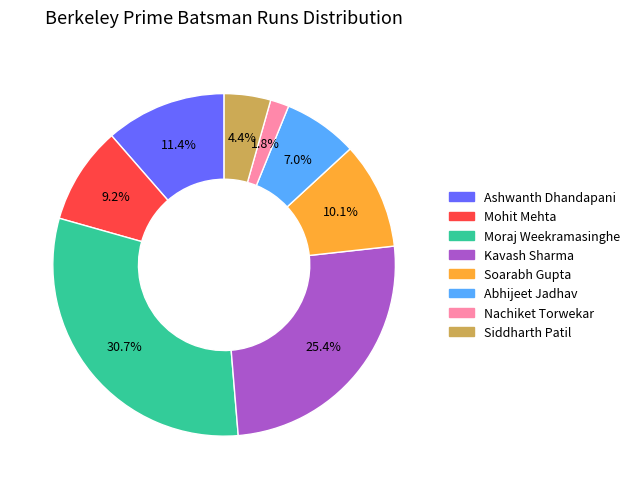

Does any single category account for the majority?

No